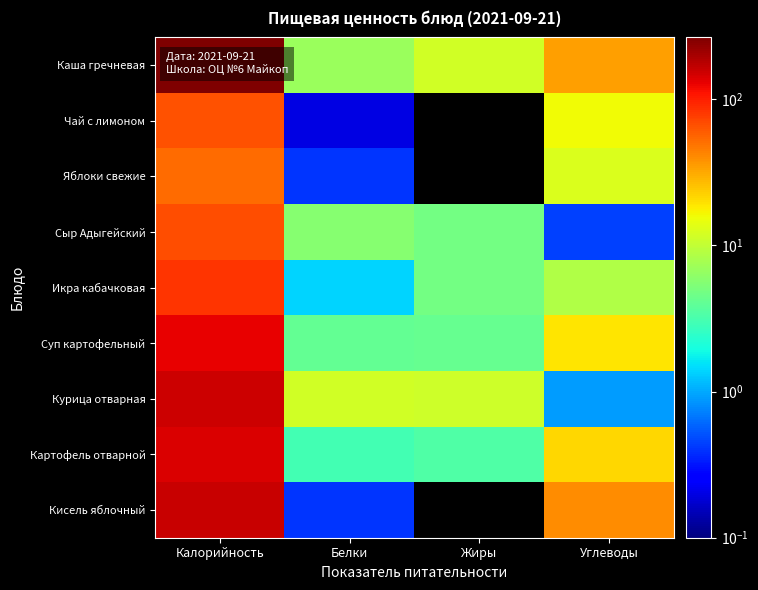

List the series in order of their peak value, lowest first.

Яблоки свежие, Чай с лимоном, Сыр Адыгейский, Икра кабачковая, Суп картофельный, Картофель отварной, Курица отварная, Кисель яблочный, Каша гречневая